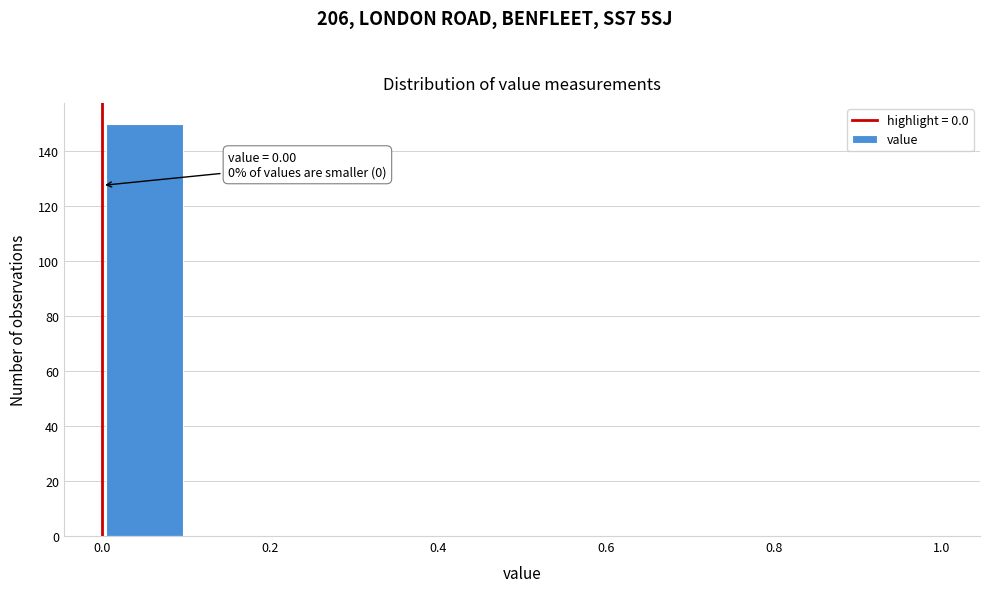

Which range on the x-axis has the tallest bar?

0.0 to 0.1